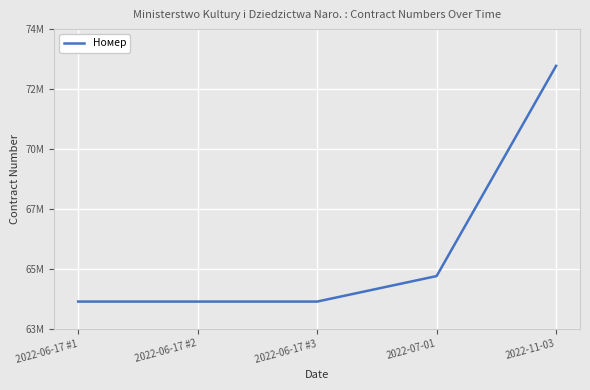

The value at 2022-06-17 #2 is 63995452. True or false?

True